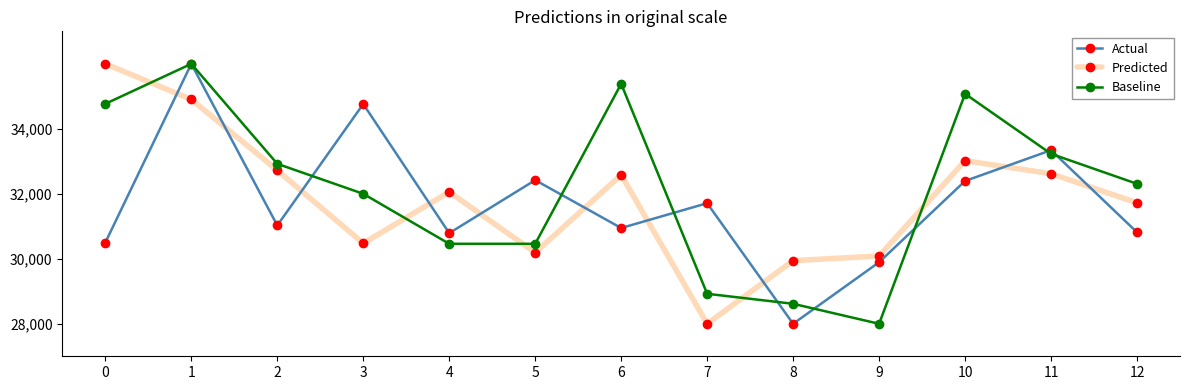

What is the greatest value displayed?

36000.0